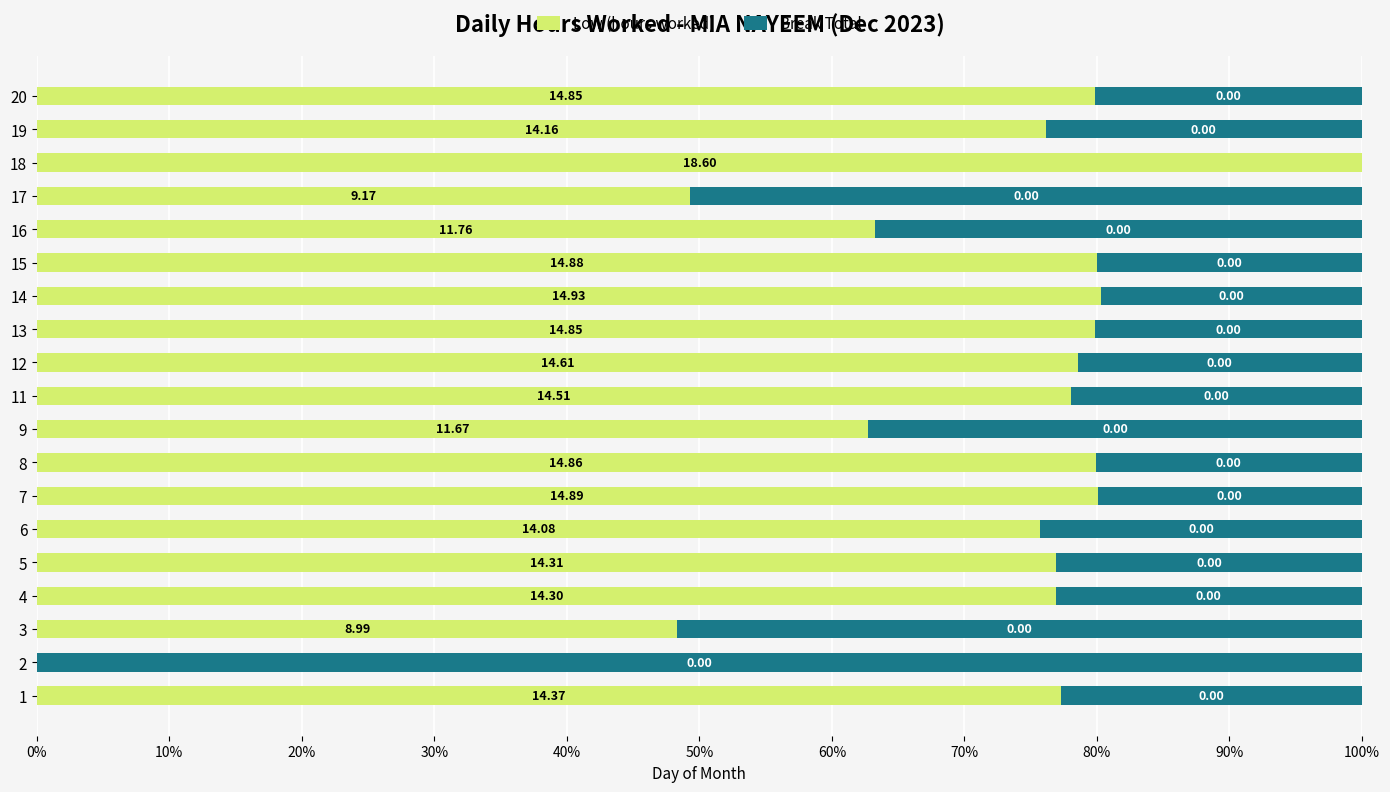

What are all the series names shown in the legend?

Low (hours worked), Break Total